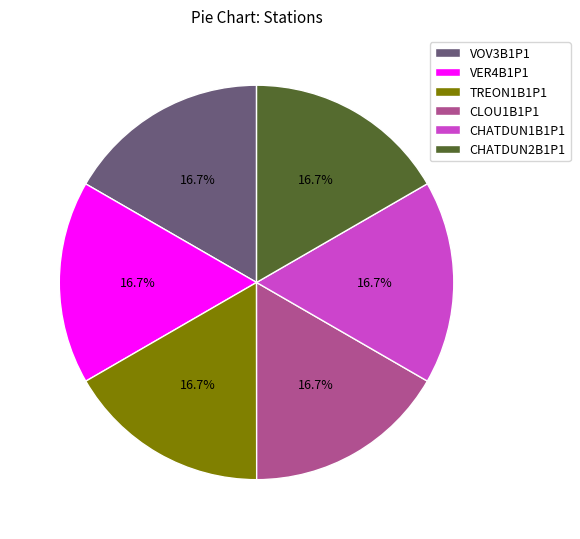

Count the number of slices in the pie.

6